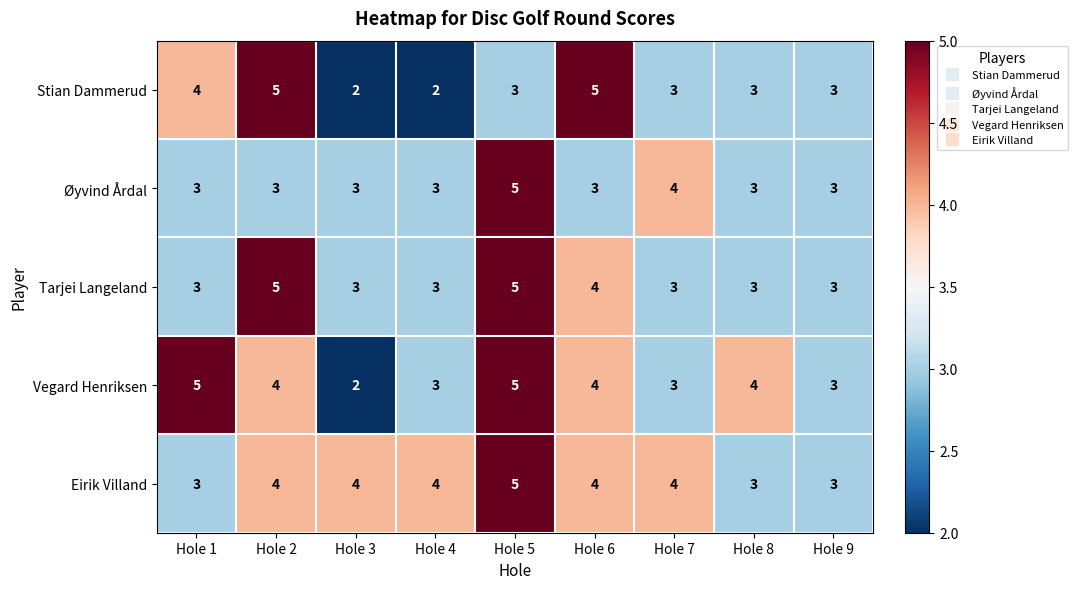

What is the approximate value of Stian Dammerud at Hole 9?

3